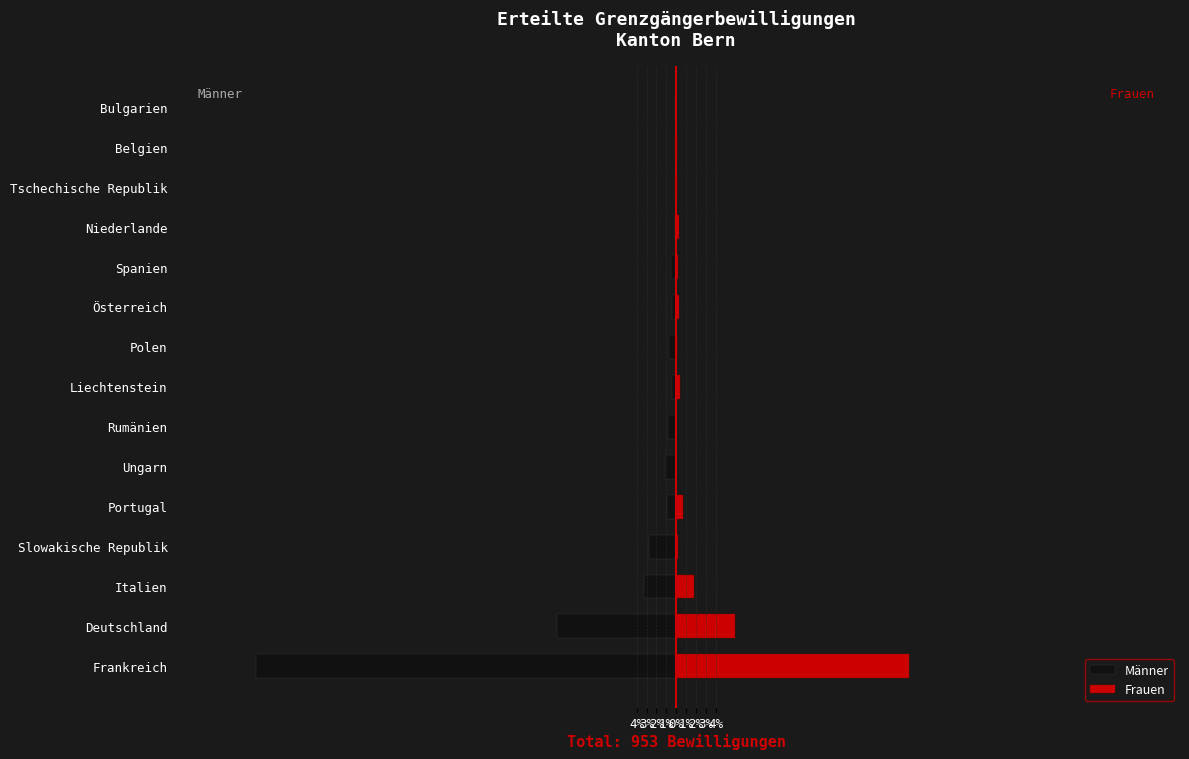

What is the maximum value shown in the chart?

23.6